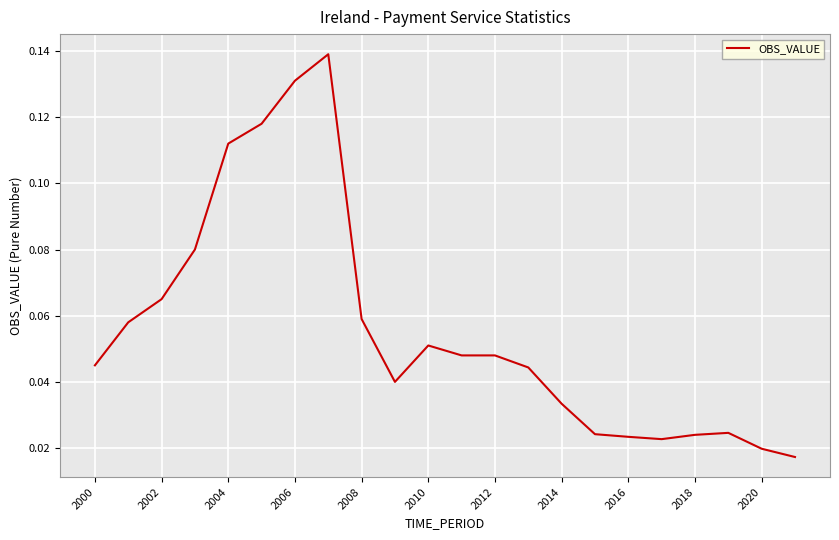

Reading left to right, list all the values displayed in this chart.

0.0	0.1	0.1	0.1	0.1	0.1	0.1	0.1	0.1	0.0	0.1	0.0	0.0	0.0	0.0	0.0	0.0	0.0	0.0	0.0	0.0	0.0